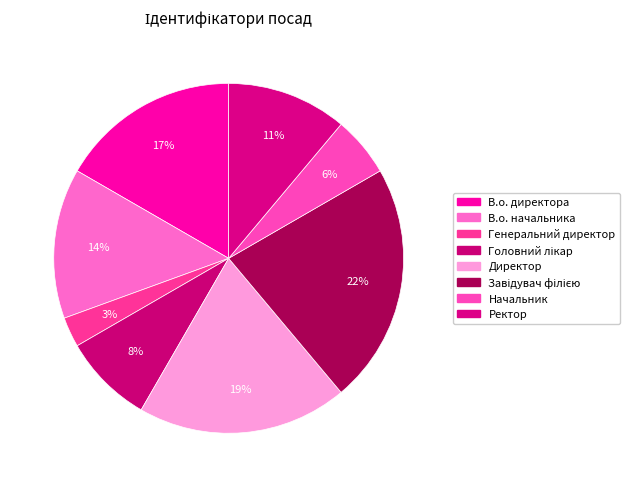

What is the ratio of the value at Генеральний директор to the value at В.о. начальника?

0.2